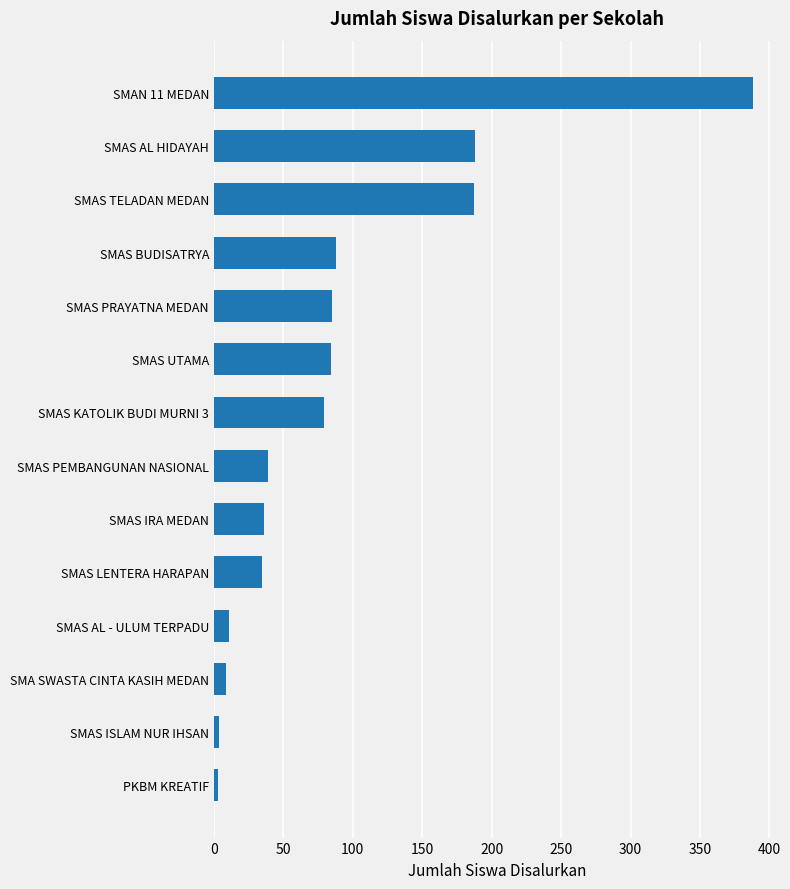

Between SMAS BUDISATRYA and SMAS PEMBANGUNAN NASIONAL, which is larger?

SMAS BUDISATRYA